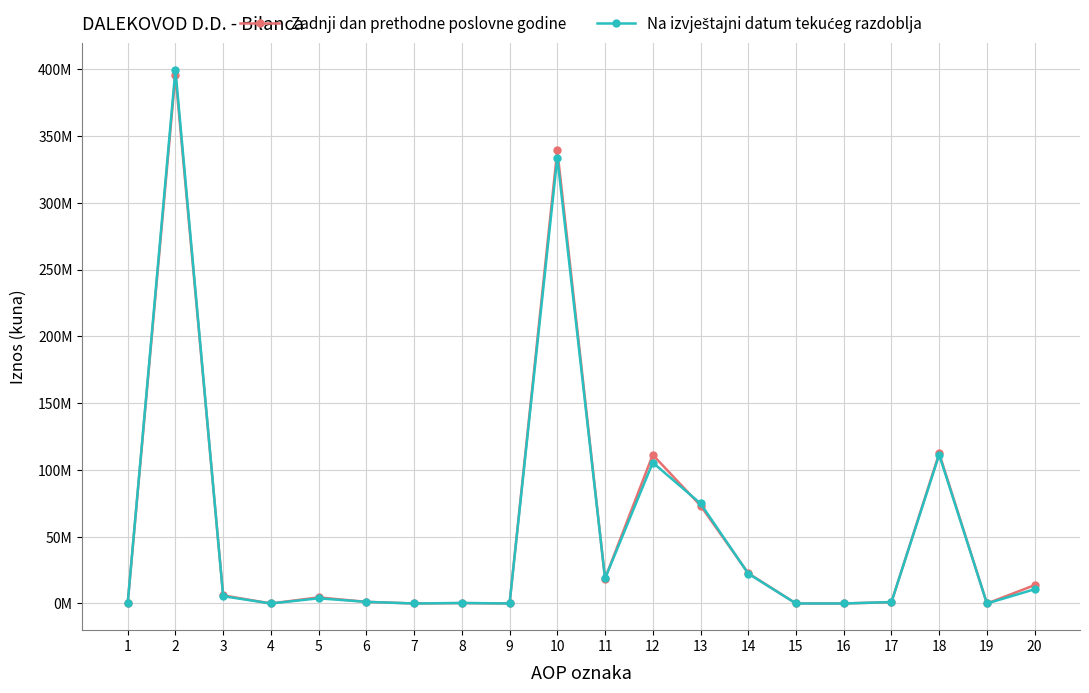

Is this an area chart (filled region under the line)?

No